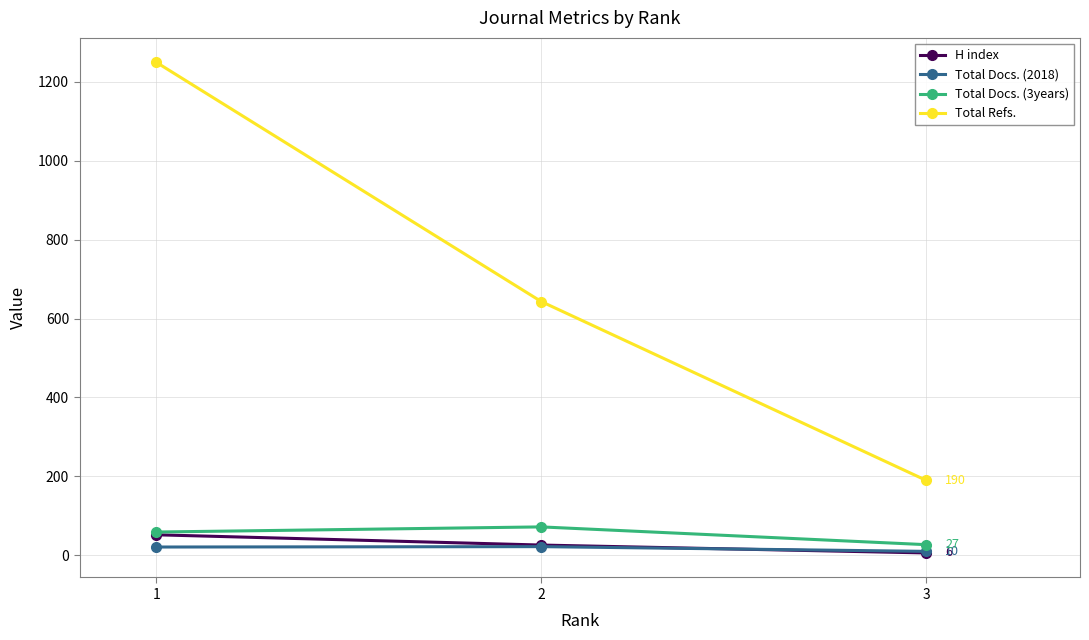

What is the value of the Total Docs. (2018) point at the 1st from the left?

21